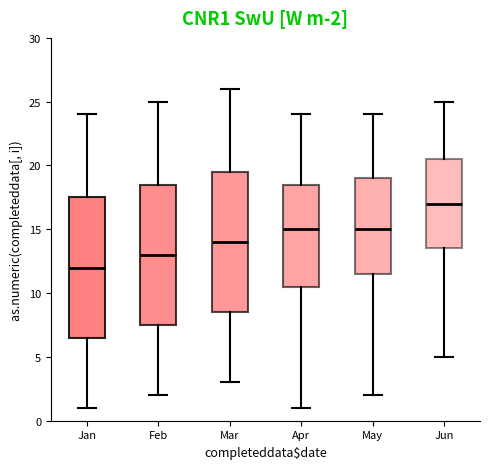

Which box's median line is the highest?

Jun